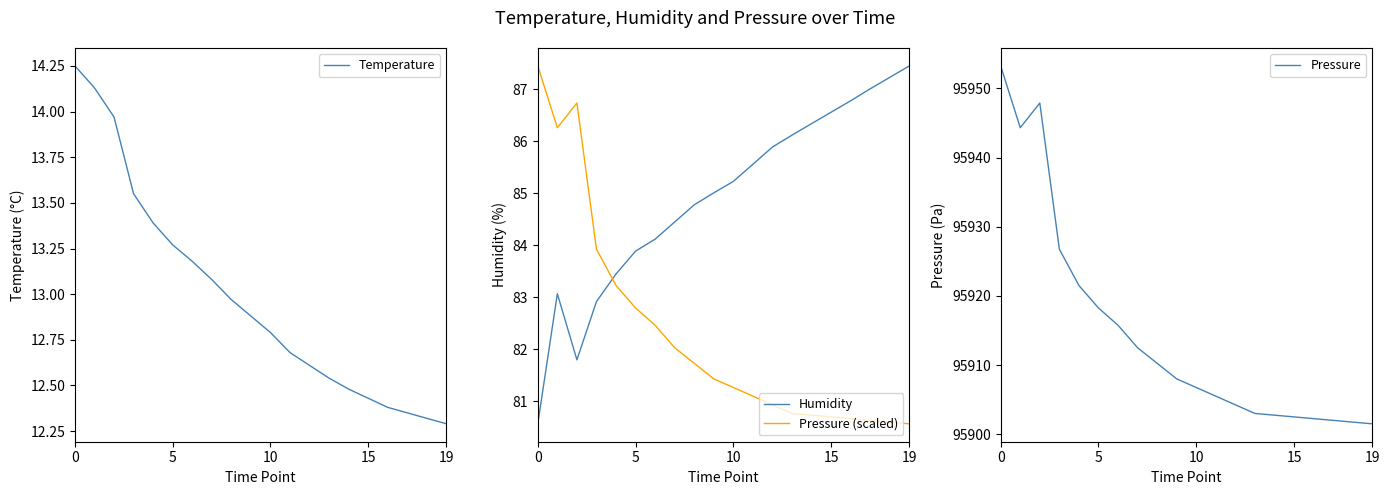

True or false: Pressure (scaled) and Pressure intersect in this chart.

False